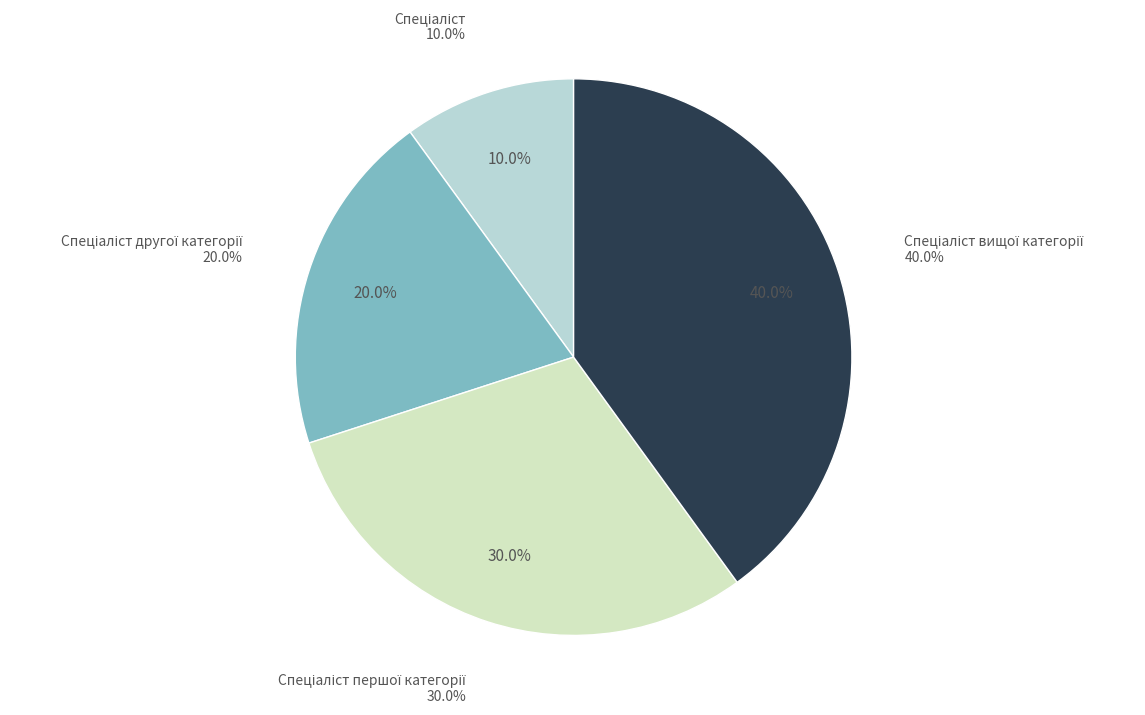

Which slice is the largest?

Спеціаліст вищої категорії